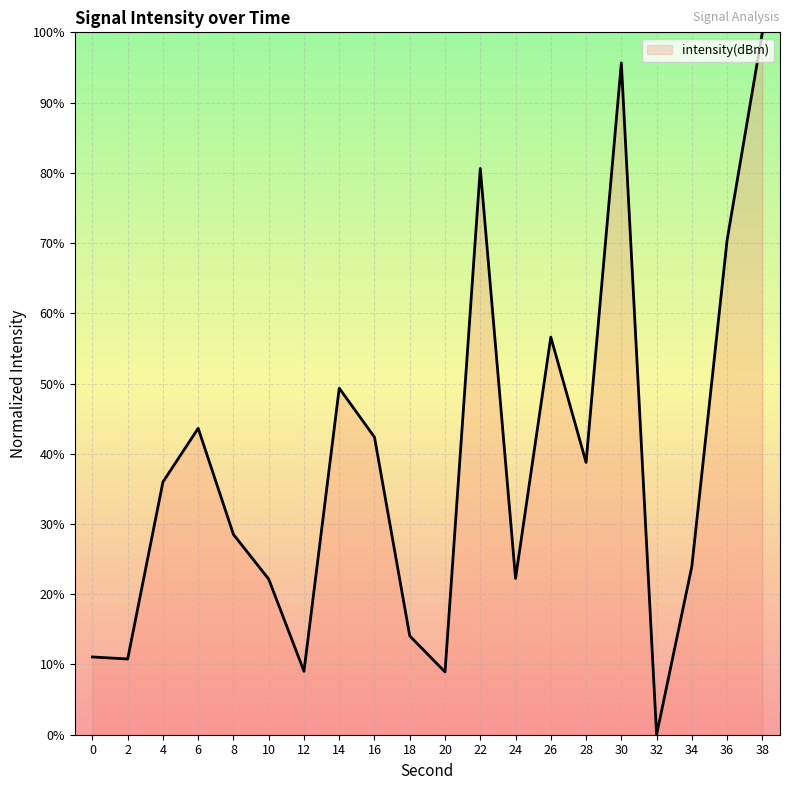

What is the sum of the values at 38 and 24?

122.3